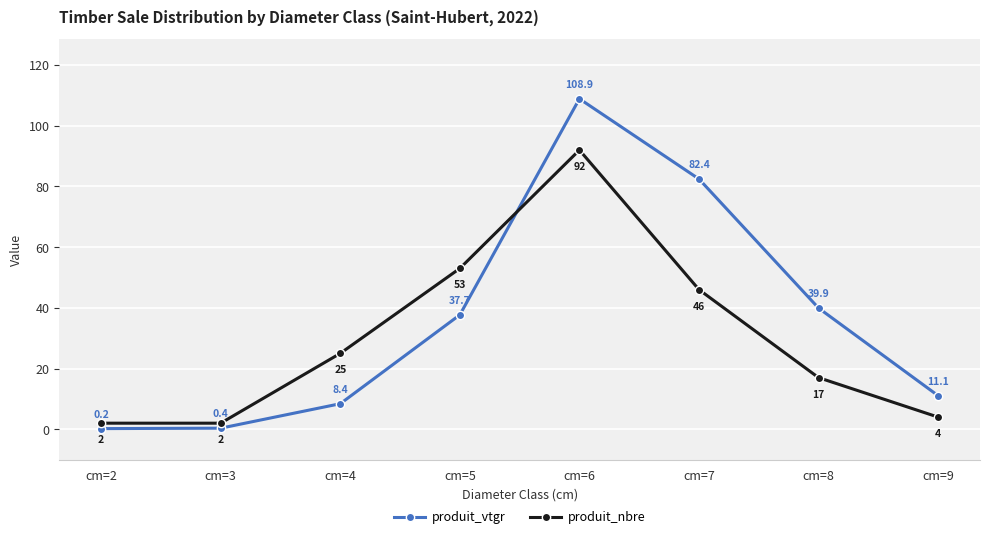

At how many categories does at least one series exceed 97?

1